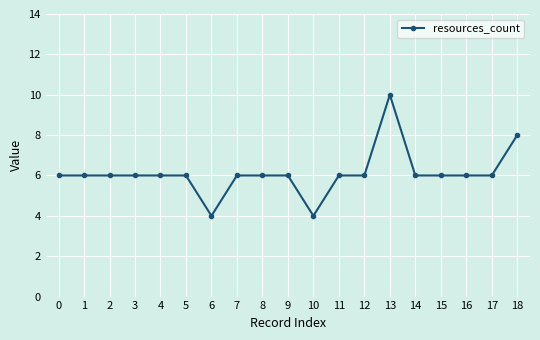

Read the value at 0.

6